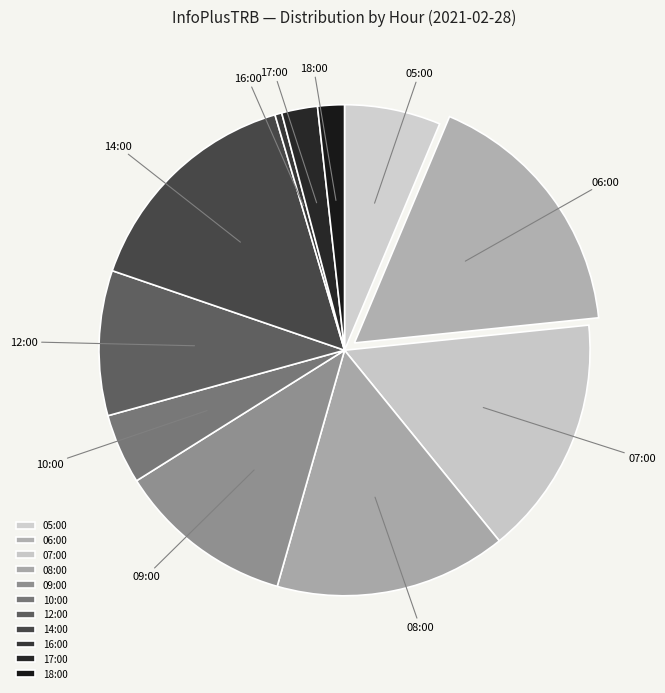

Is 06:00 the majority of the pie?

No